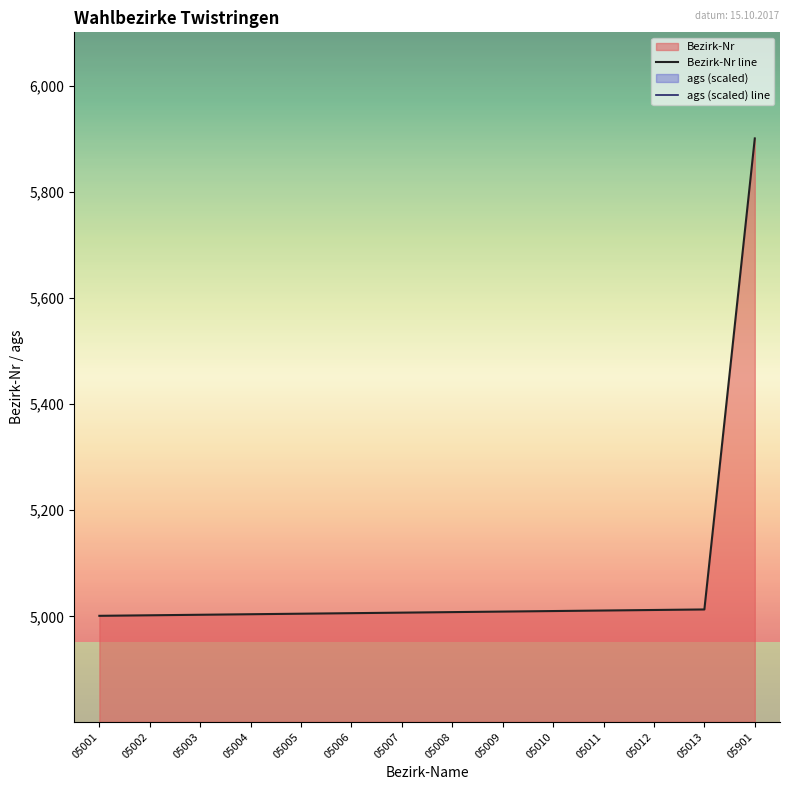

Between 05006 and 05009, which is larger?

05009